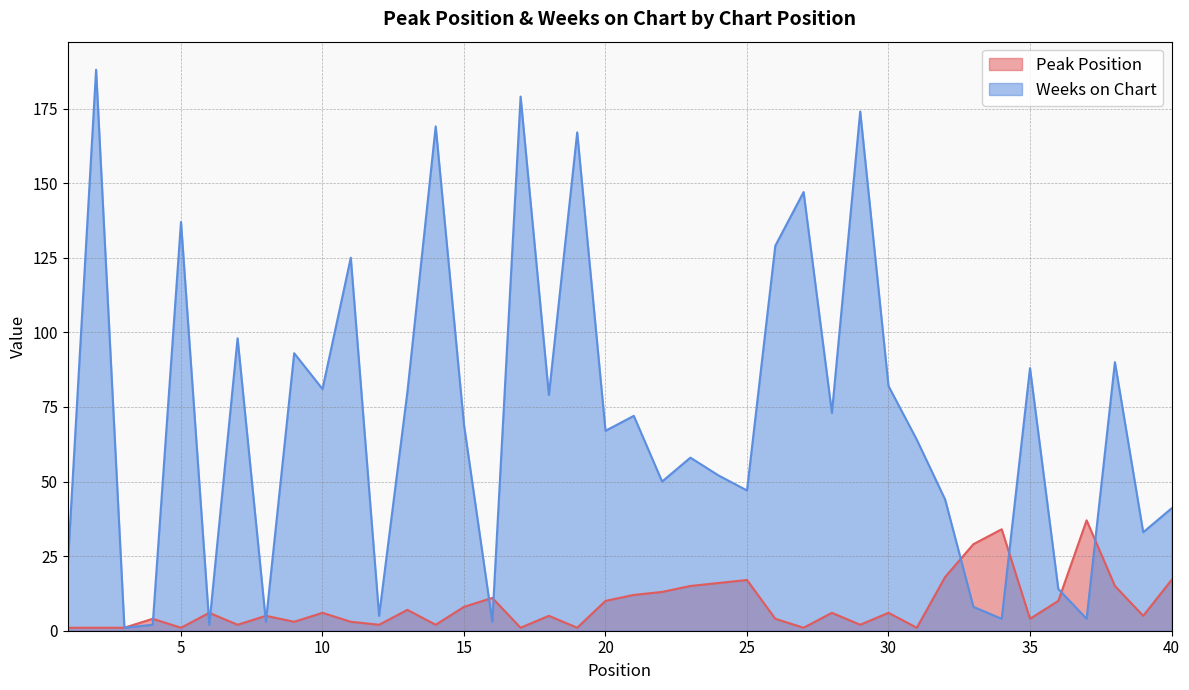

At 18, list the series in order from largest to smallest.

Weeks on Chart, Peak Position